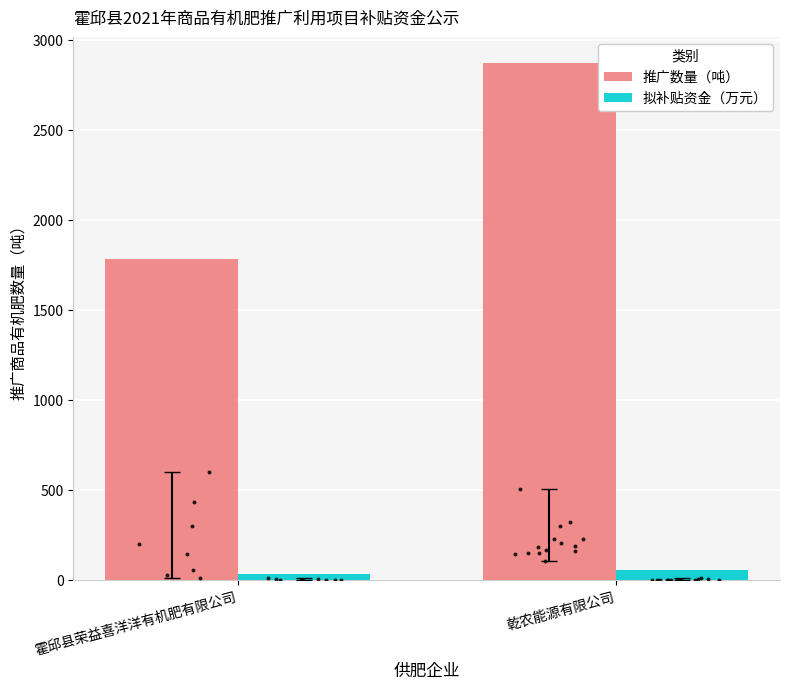

Is the value of 拟补贴资金（万元） at 乾农能源有限公司 greater than the value of 推广数量（吨） at 霍邱县荣益喜洋洋有机肥有限公司?

No